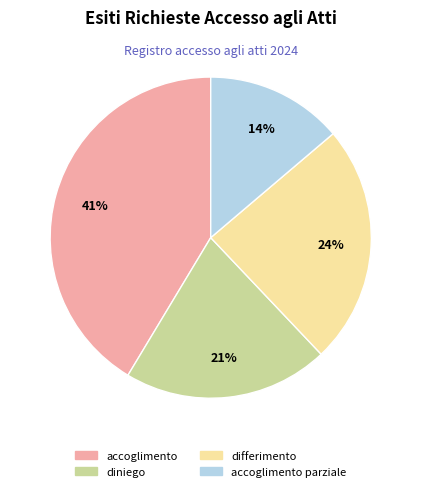

What percentage is the accoglimento slice, to the nearest percent?

41%